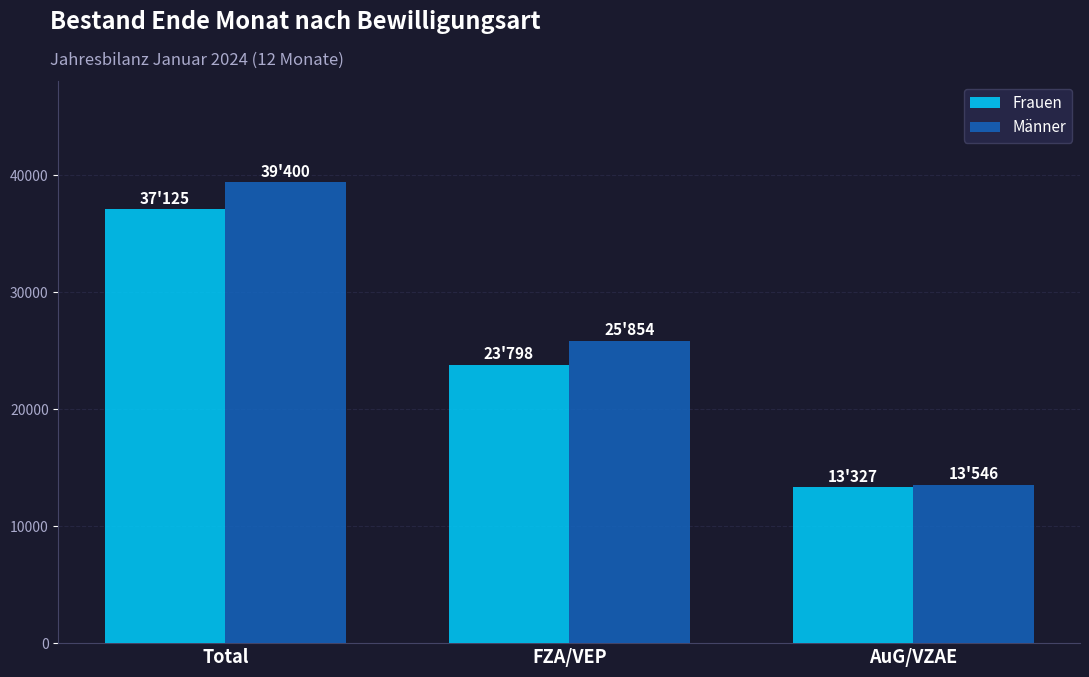

Reading left to right, transcribe all the data shown in this chart.

Frauen: 37125	23798	13327
Männer: 39400	25854	13546